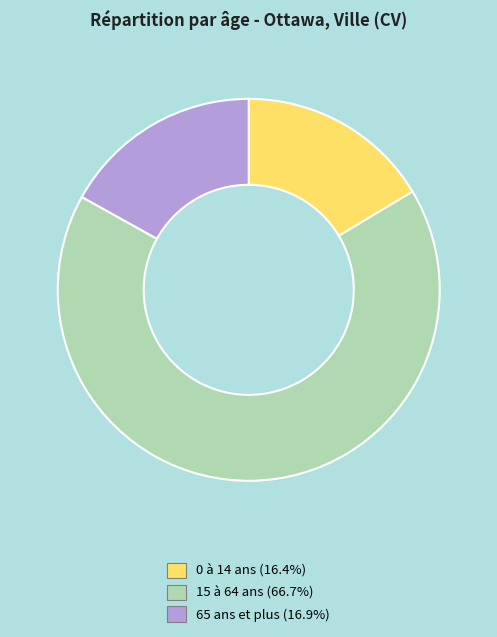

The 0 à 14 ans slice represents 16% of the pie. True or false?

True